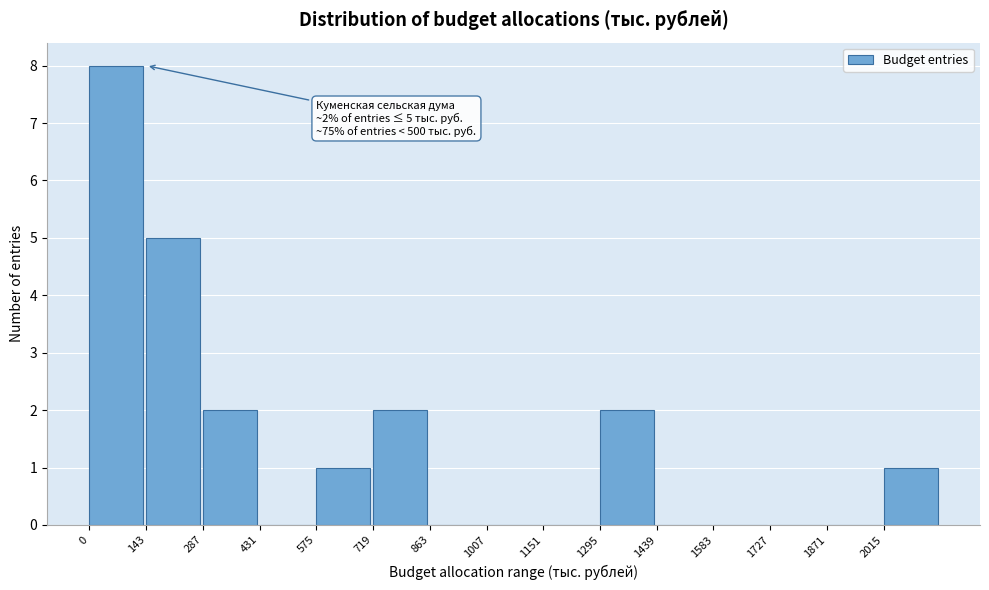

Which range on the x-axis has the tallest bar?

0 to 140